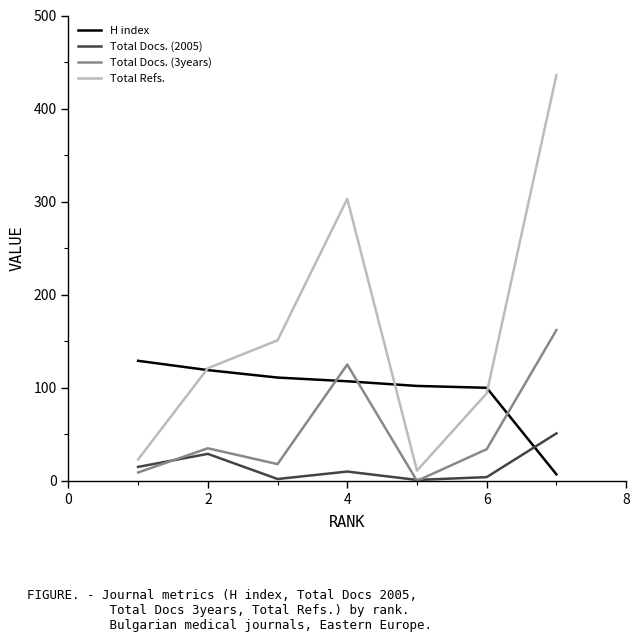

What is the difference between the maximum and minimum values in the Total Docs. (2005) series?

50